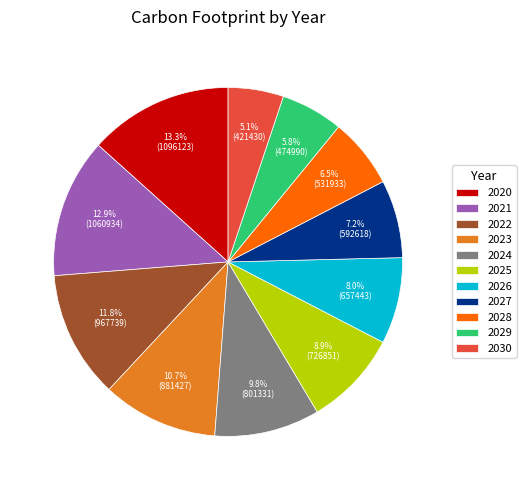

What is the ratio of the value at 2029 to the value at 2024?

0.6